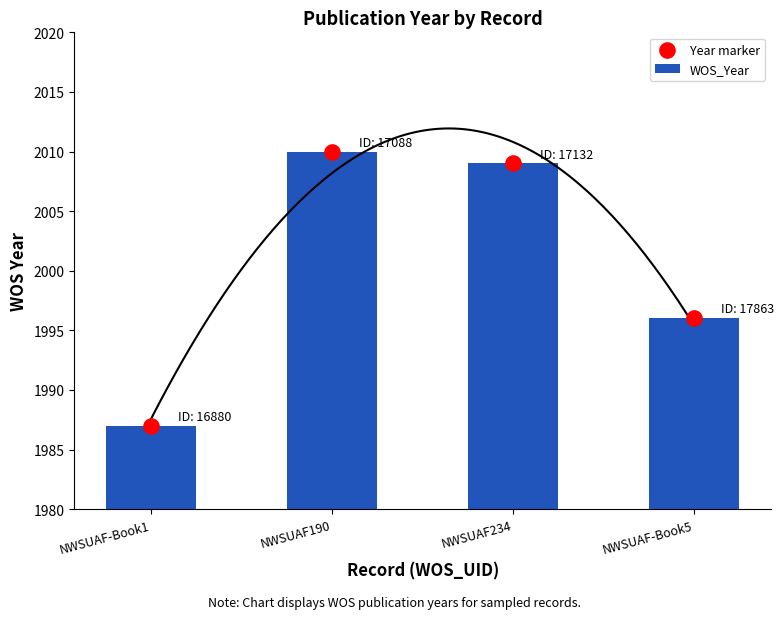

What is the total value across all series at NWSUAF-Book1?

3974